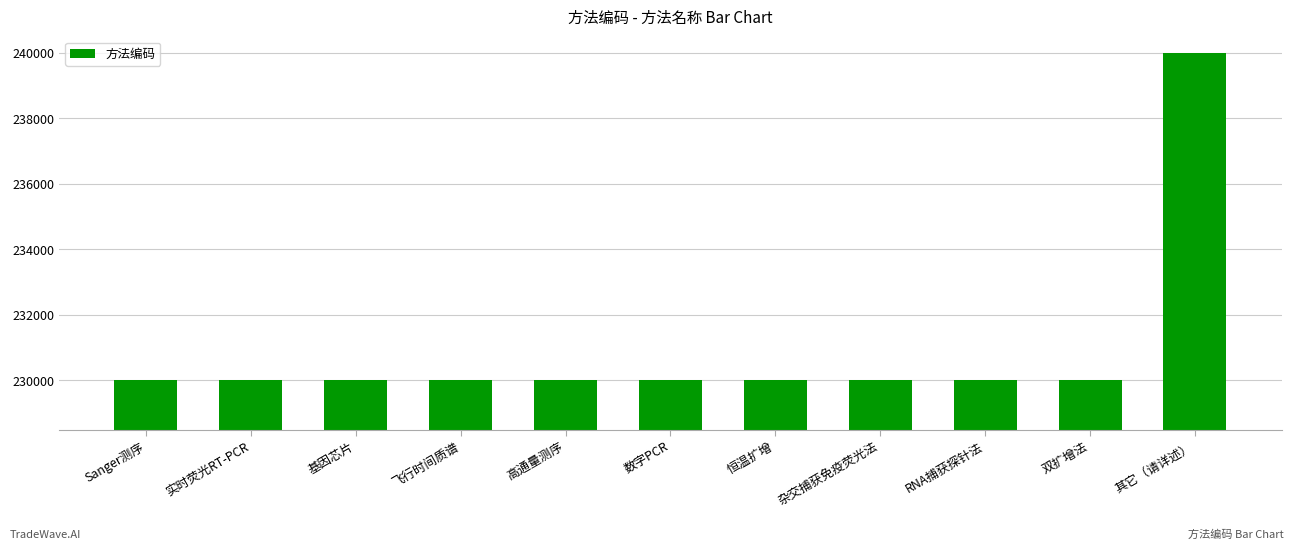

What is the minimum value shown in the chart?

230001